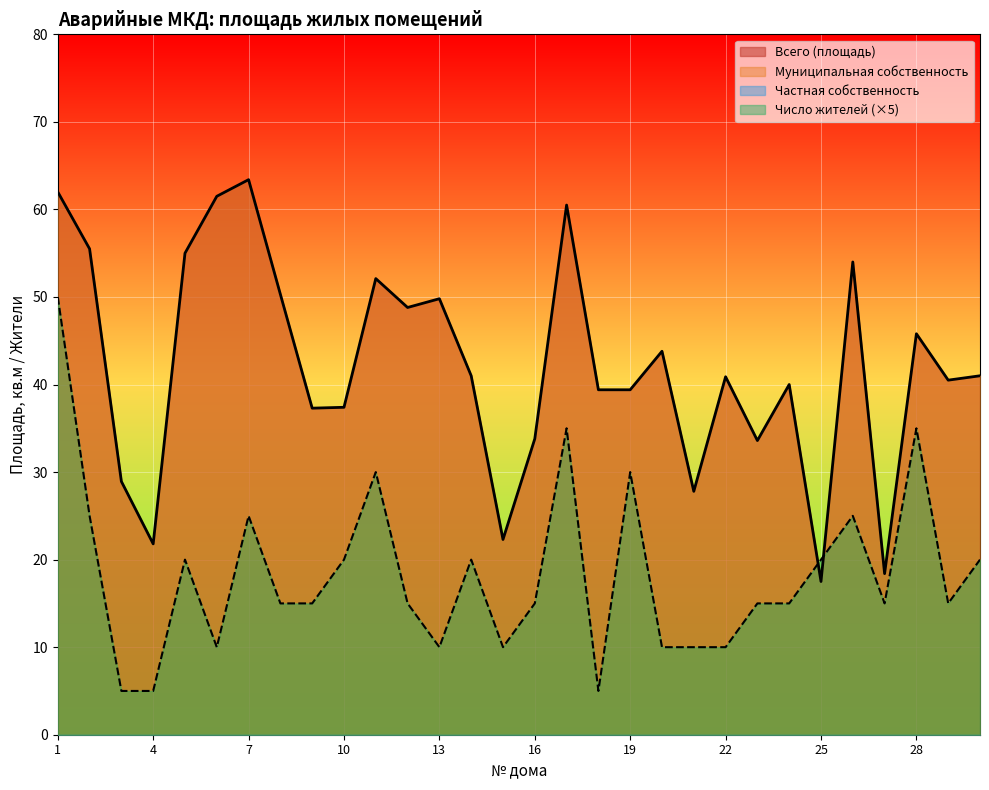

List the series in order of their overall mean, lowest first.

Число жителей, Всего (площадь)